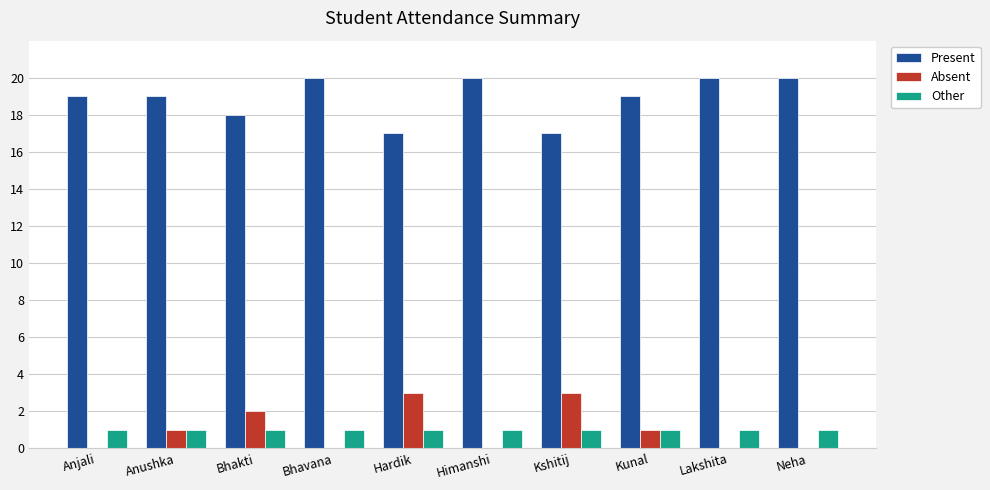

What is the sum of the Present values at Hardik and Kunal?

36